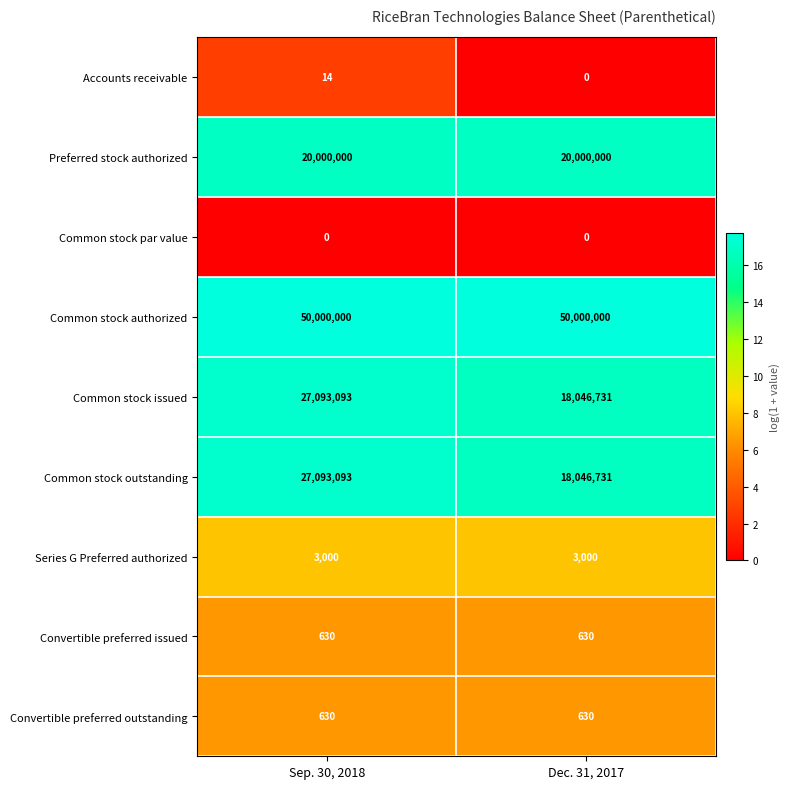

Is it true that Accounts receivable equals 14 at Sep. 30, 2018?

True